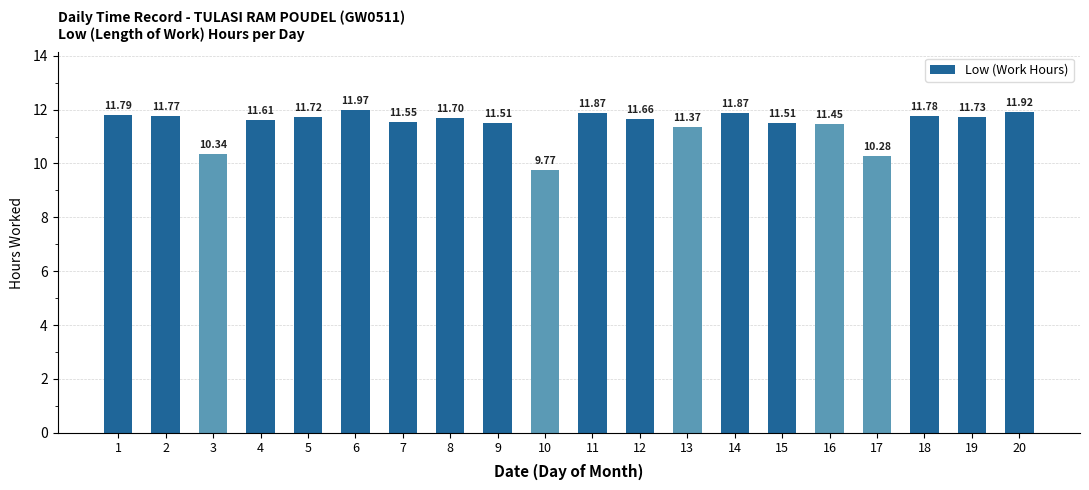

What is the difference between the maximum and second lowest values?

1.7